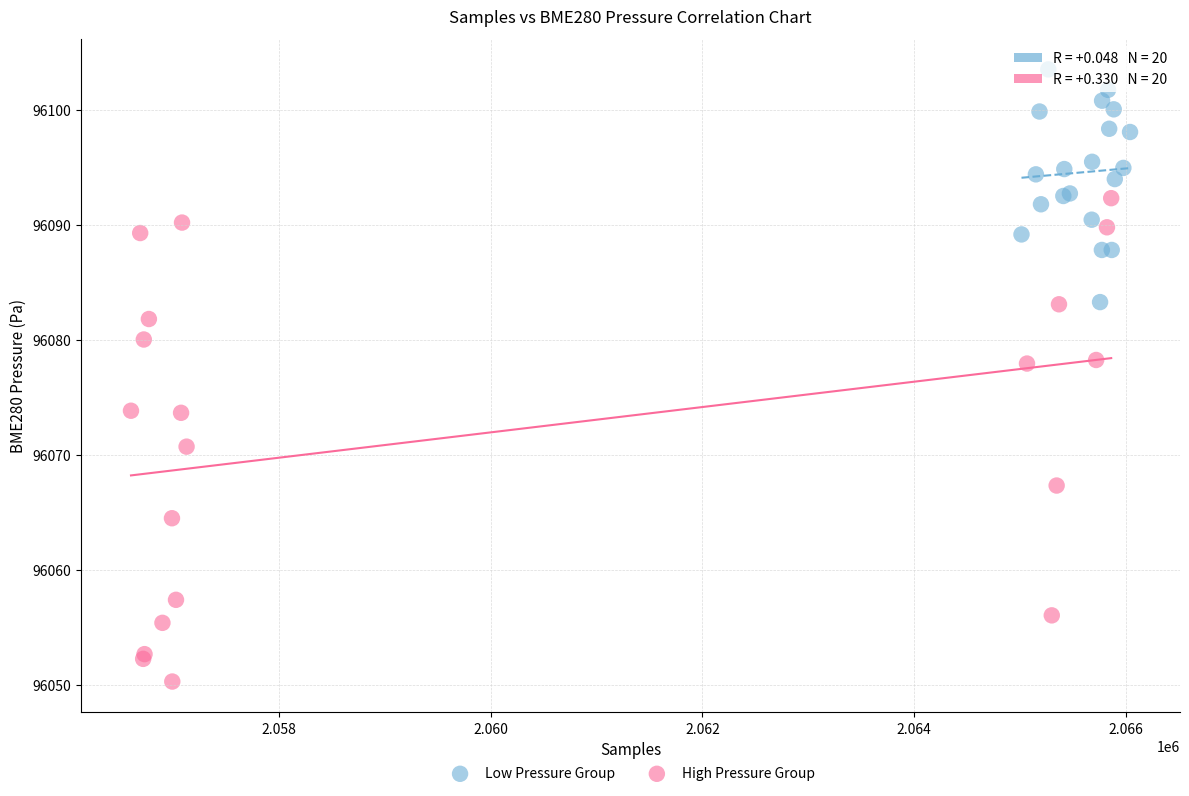

What are all the series names shown in the legend?

Low Pressure Group, High Pressure Group